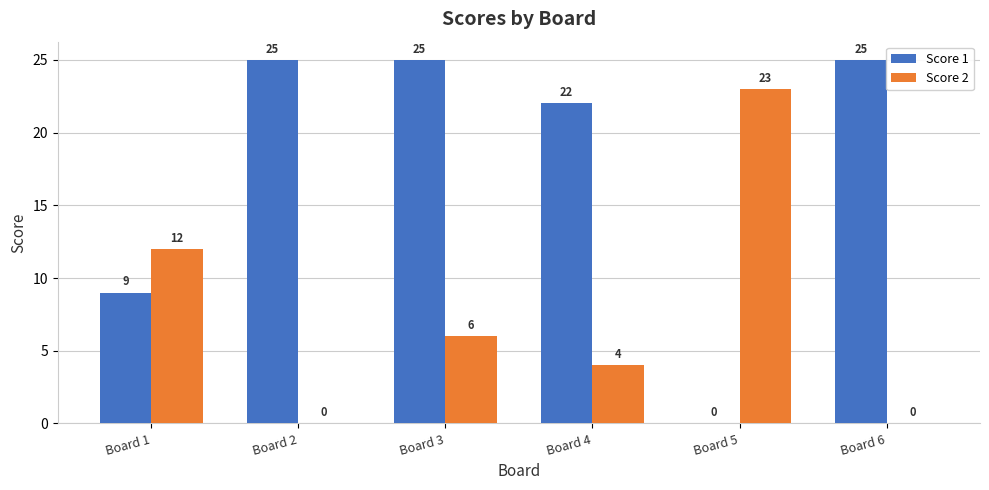

Reading left to right, extract all data points from this chart.

Score 1: 9	25	25	22	0	25
Score 2: 12	0	6	4	23	0